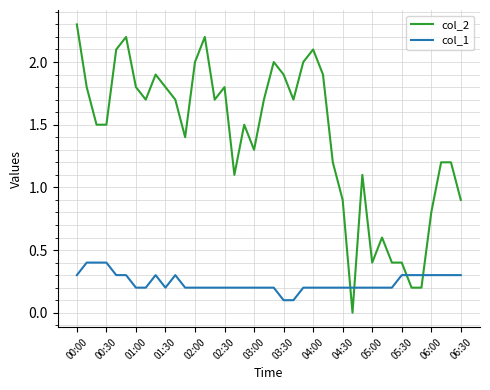

How many lines are shown in the chart?

2